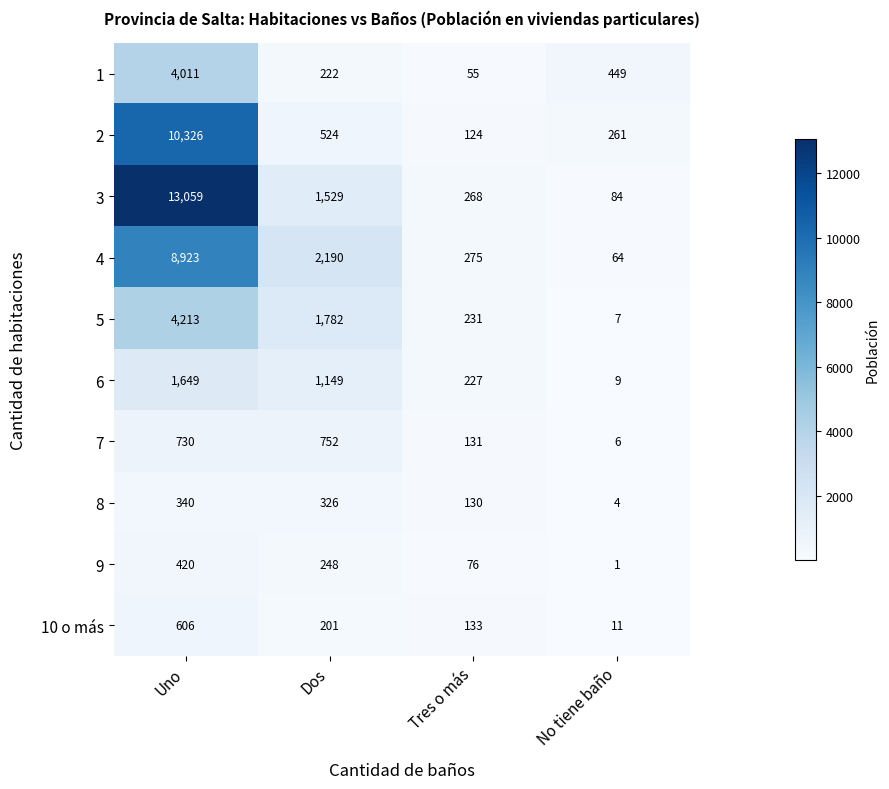

Which series changed the most between Uno and No tiene baño?

3